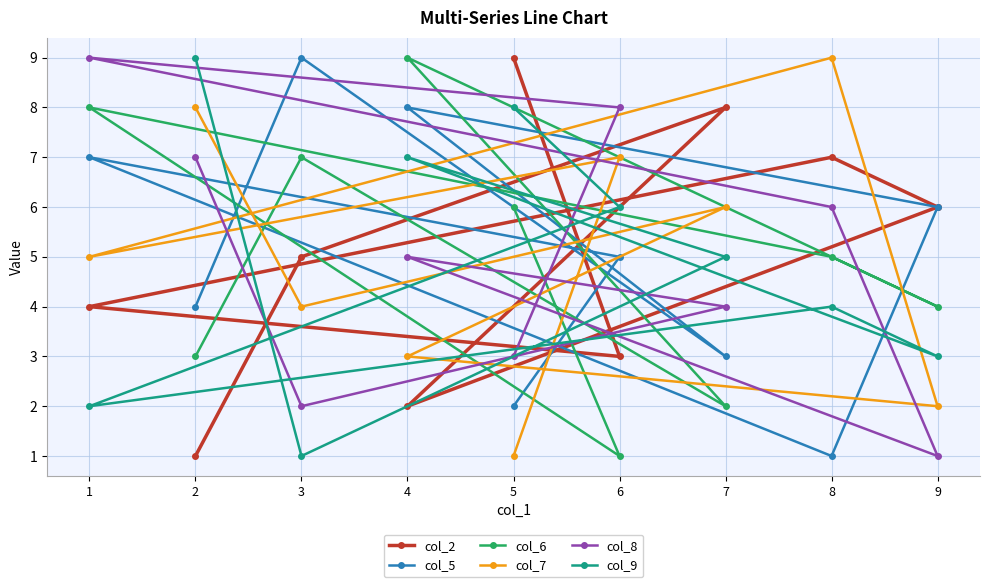

Is it true that col_6 equals 3 at 2?

True